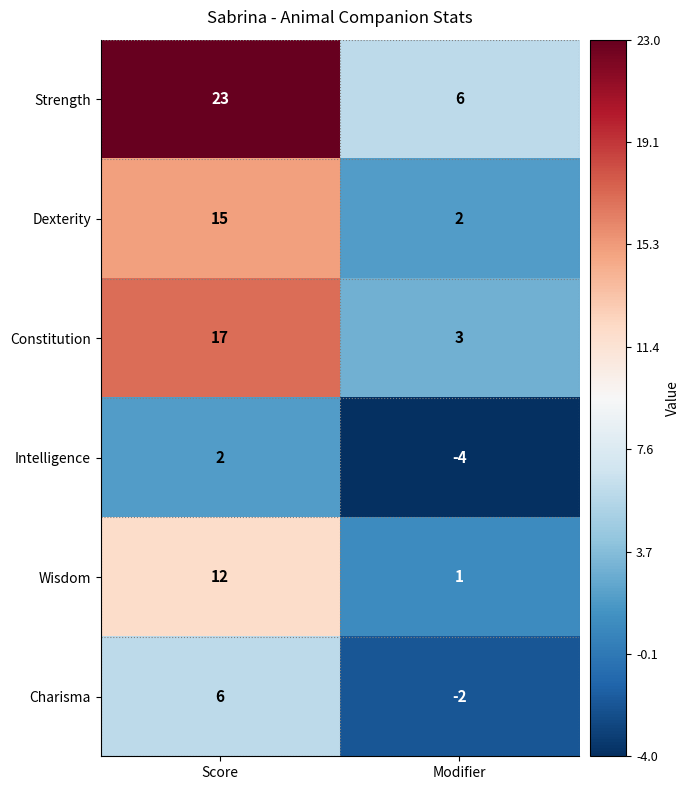

The Charisma series shows -2 at Modifier. True or false?

True